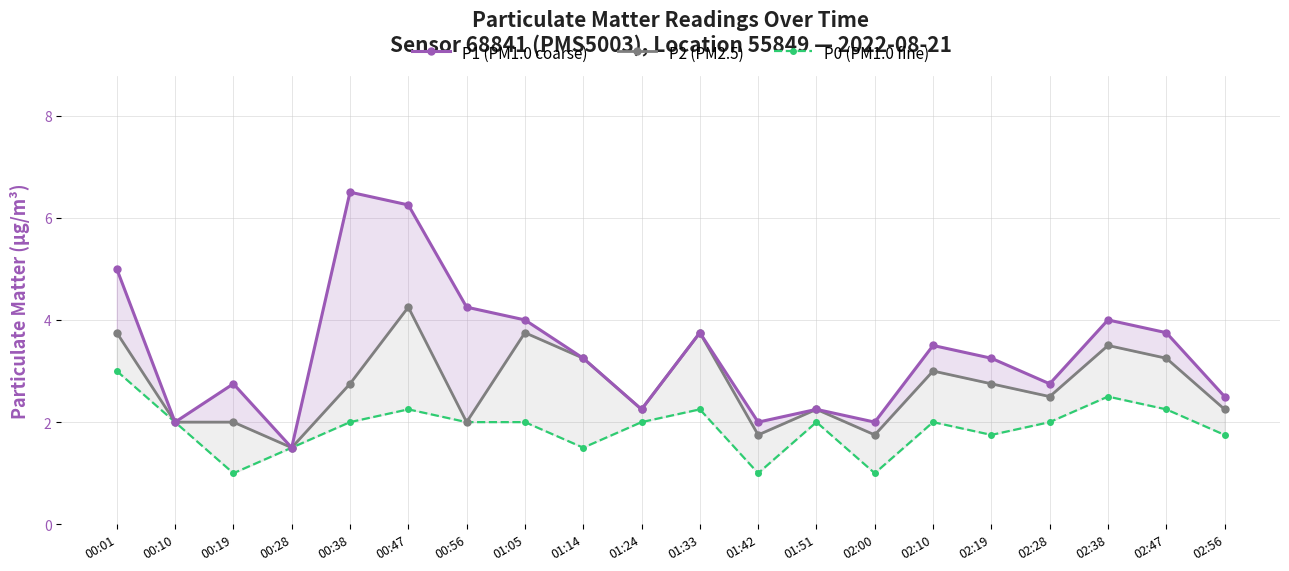

What is the value of the P1 (PM1.0 coarse) point at the 10th from the left?

2.2